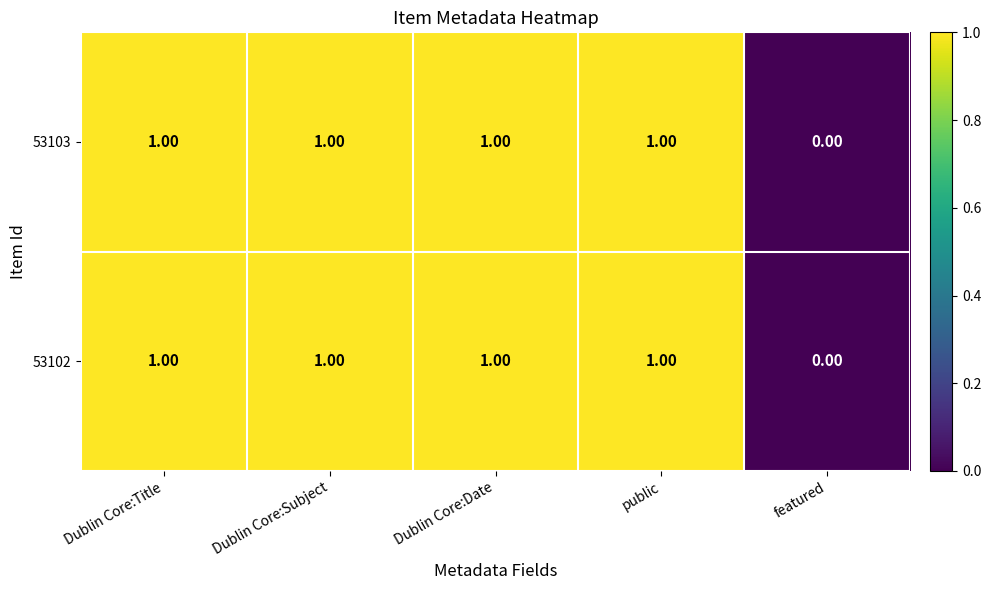

Is the value of 53103 at Dublin Core:Subject greater than the value of 53102 at featured?

Yes